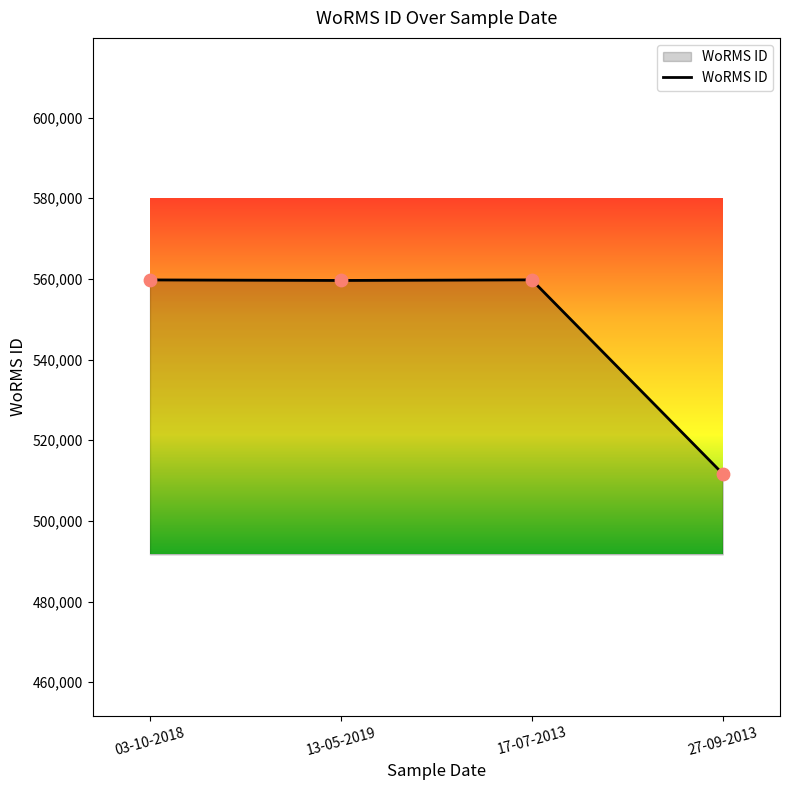

What is the change in value from 03-10-2018 to 17-07-2013?

+17.0